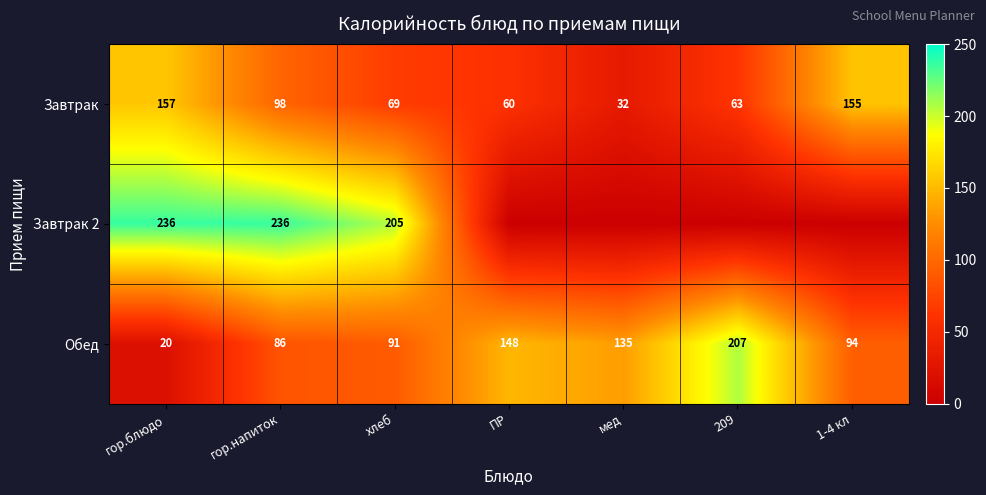

List the labels in order of Завтрак value, largest first.

гор.блюдо, 1-4 кл, гор.напиток, хлеб, 209, ПР, мед